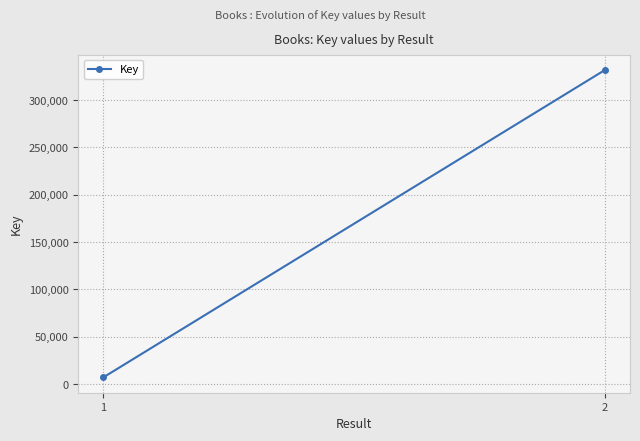

Reading left to right, what are all the values shown in this chart?

1=7193	2=331778